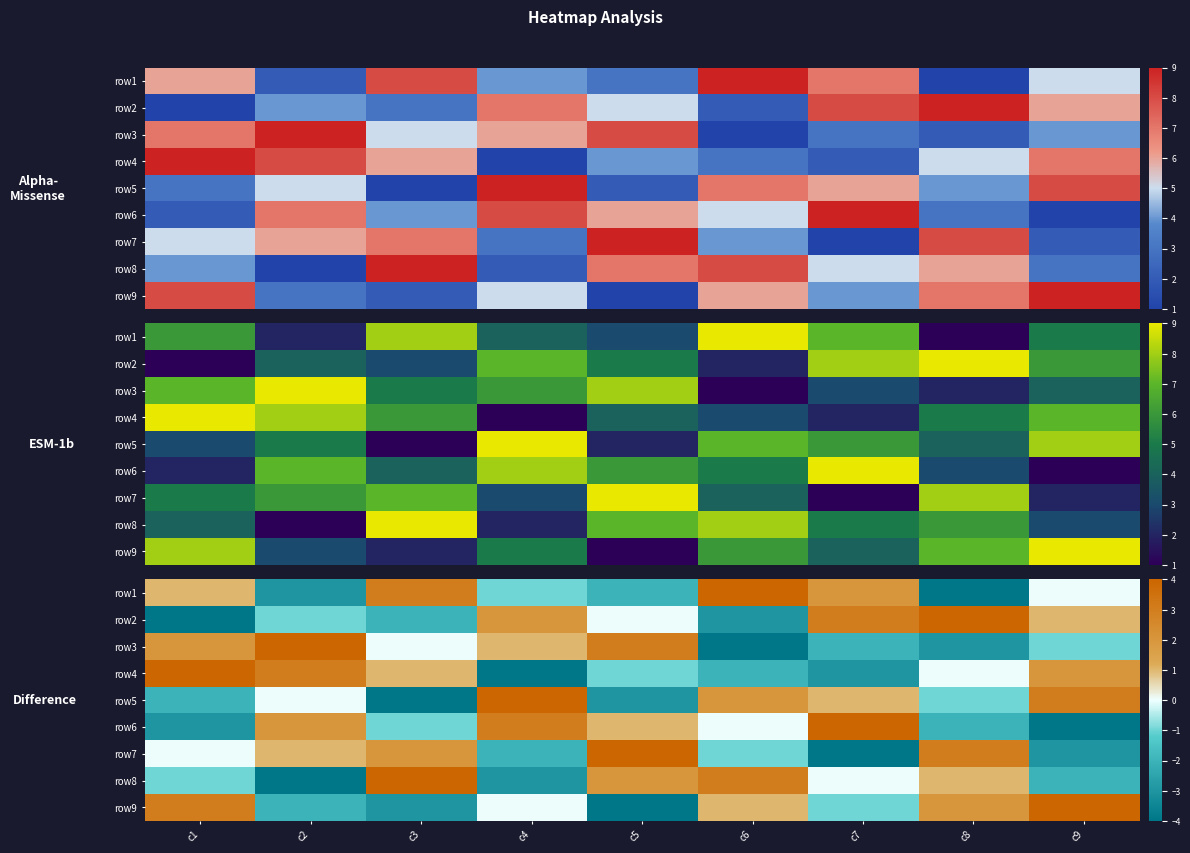

How many values in row2 are below zero?

4